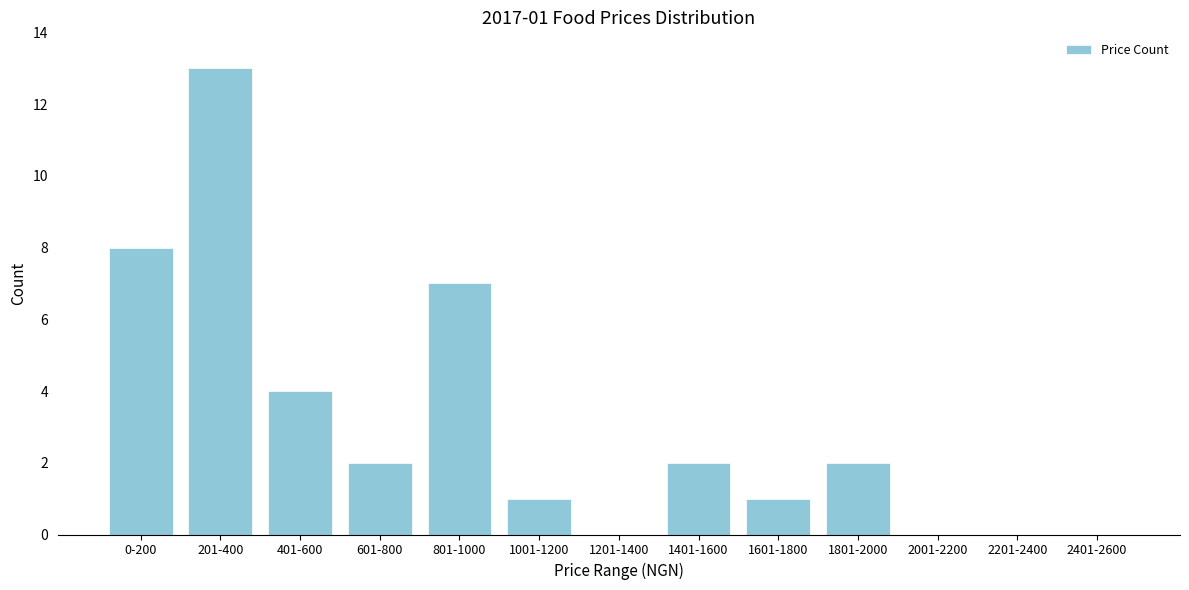

Reading left to right, extract all data points from this chart.

0-200=8	201-400=13	401-600=4	601-800=2	801-1000=7	1001-1200=1	1201-1400=0	1401-1600=2	1601-1800=1	1801-2000=2	2001-2200=0	2201-2400=0	2401-2600=0